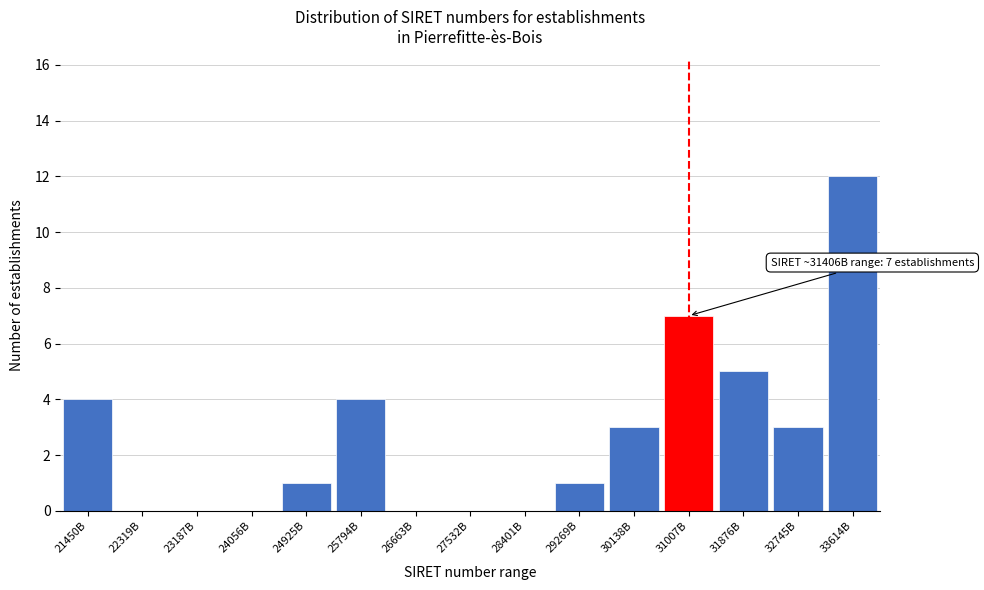

Reading left to right, extract all data points from this chart.

21450B=4	22319B=0	23187B=0	24056B=0	24925B=1	25794B=4	26663B=0	27532B=0	28401B=0	29269B=1	30138B=3	31007B=7	31876B=5	32745B=3	33614B=12